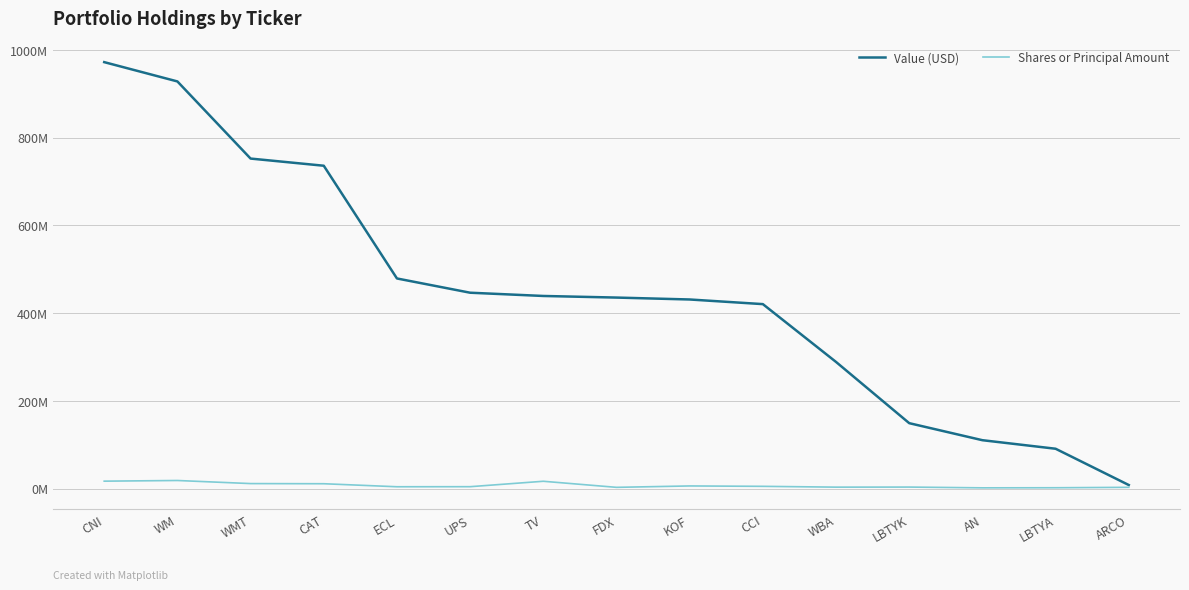

What is the average value of the Value (USD) series?

445914267